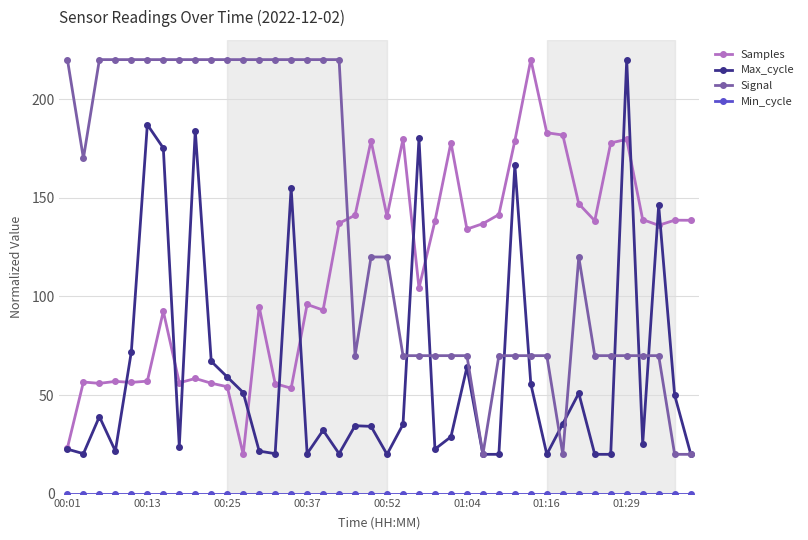

What is the lowest value of the Samples series?

20.0